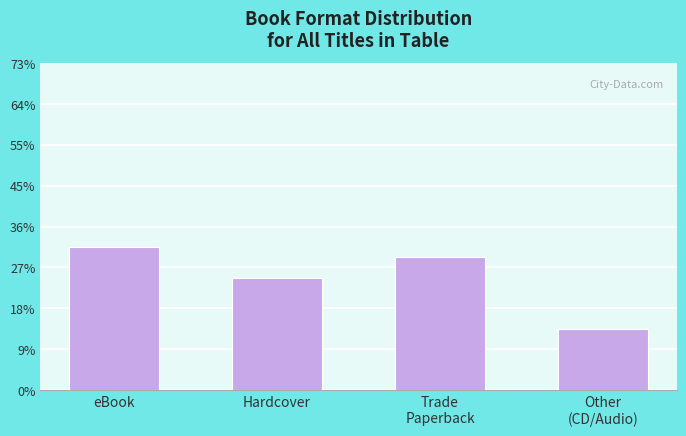

Which category has the lowest value across all series?

Other
(CD/Audio)